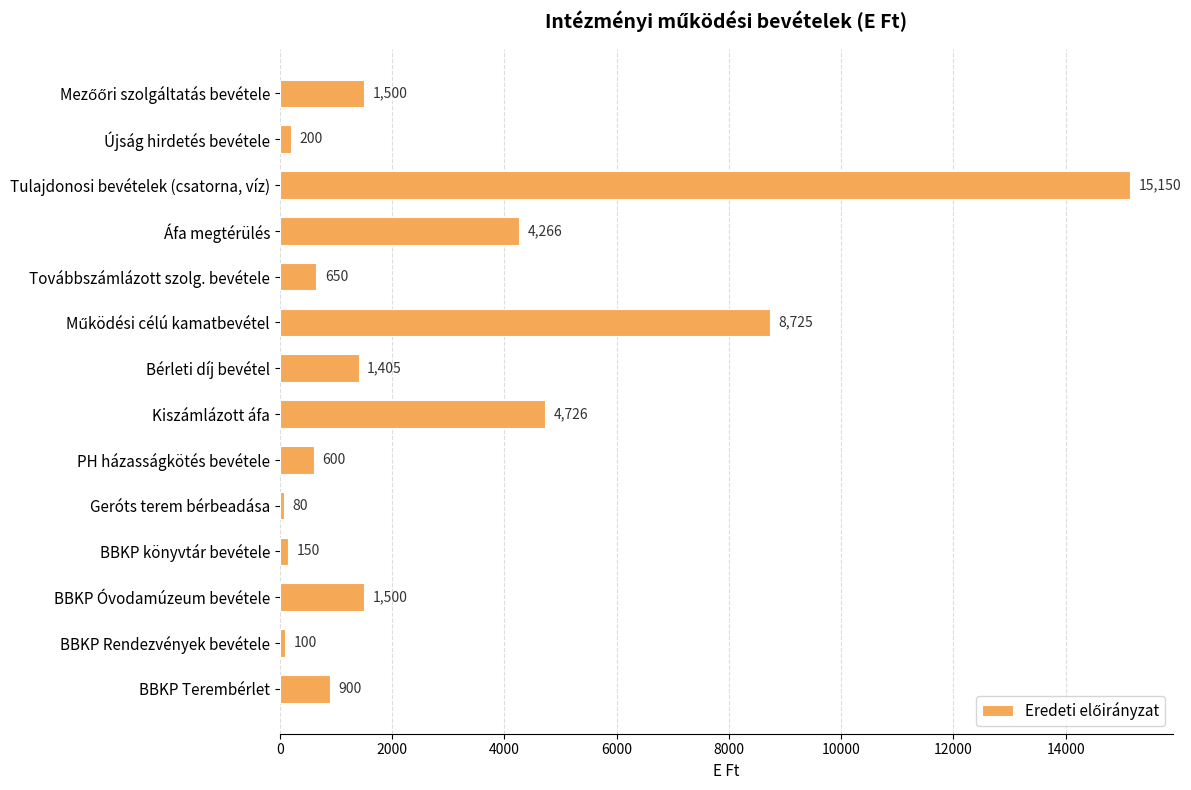

Is it true that the value at Áfa megtérülés is 1809?

False